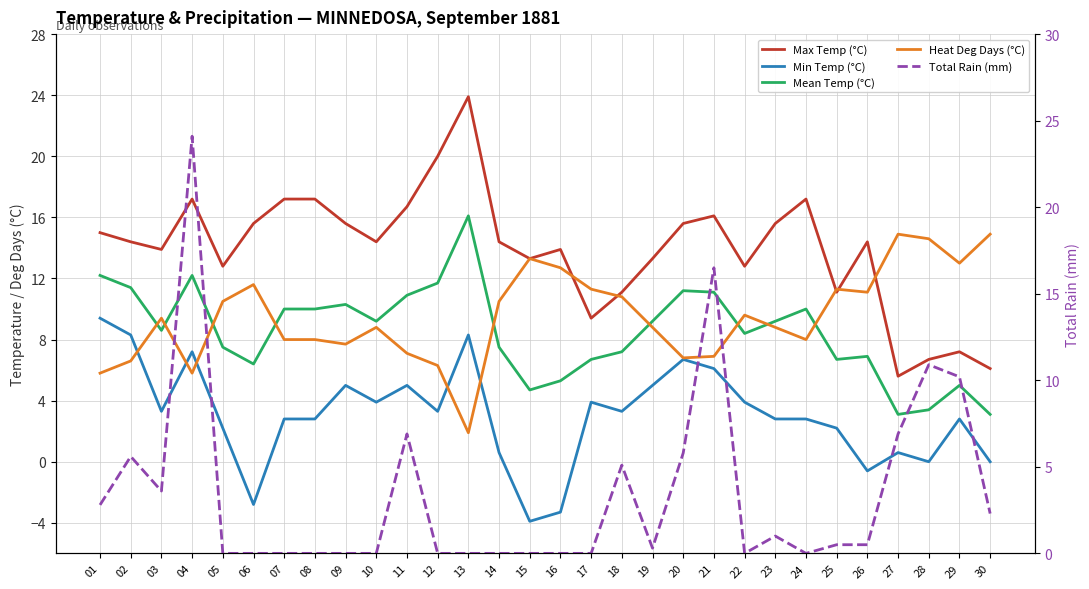

At which category is the sum across all series the highest?

04